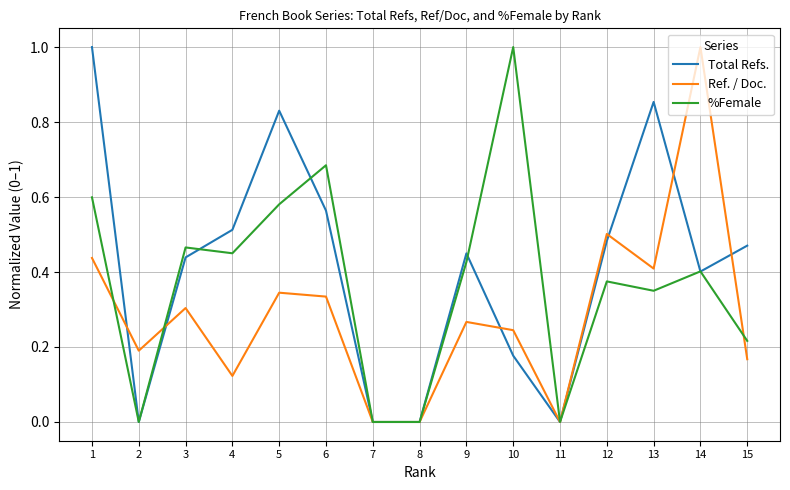

Which series ends up on top after the final intersection of %Female and Total Refs.?

Total Refs.